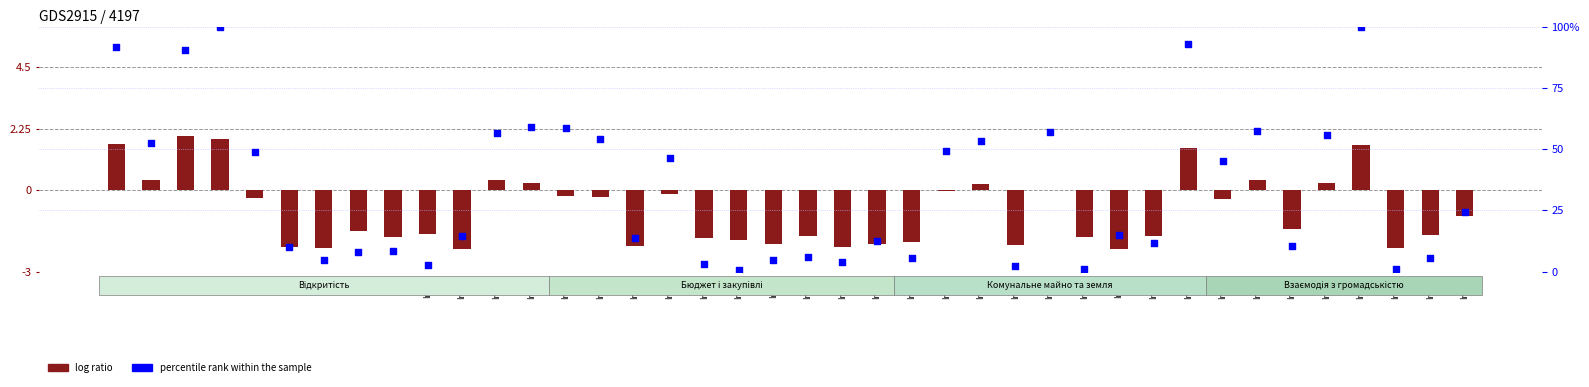

Which series has the largest Y range (max minus min)?

percentile rank within the sample